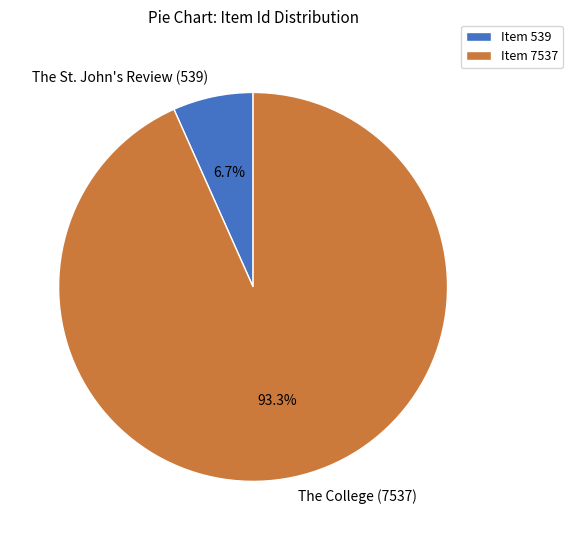

Is there a majority slice in this chart?

Yes